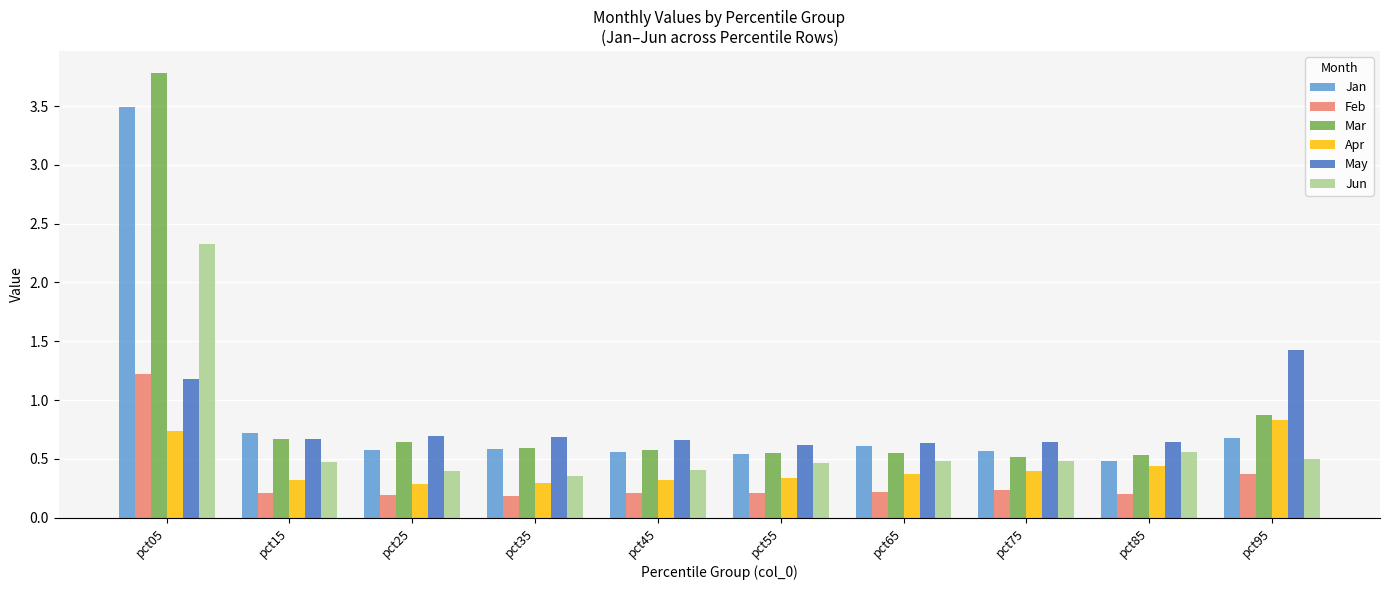

Count the number of data series in this chart.

6